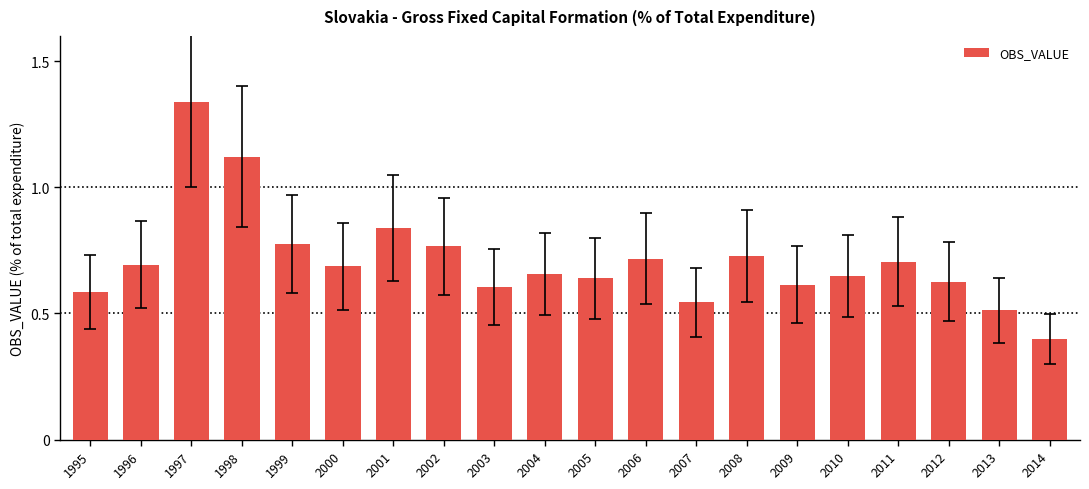

At which label is the value closest to 0?

2014